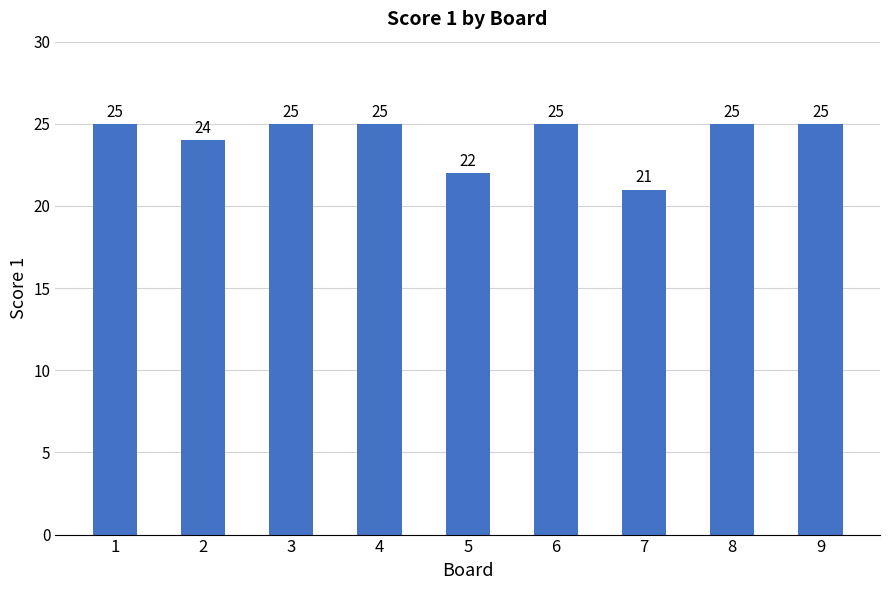

Count the number of categories in the chart.

9